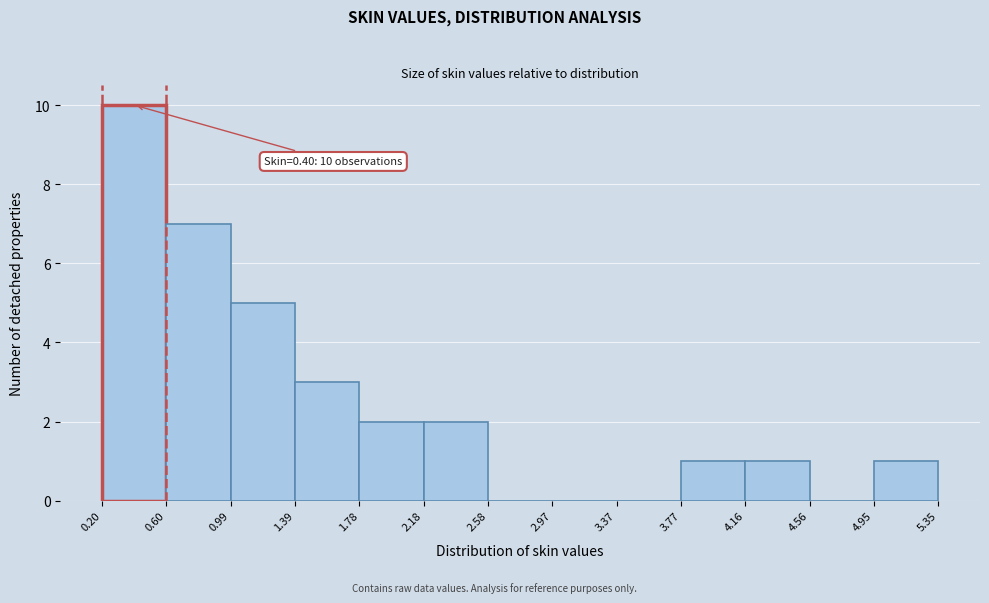

Over which range of the x-axis is the bar tallest?

0.20 to 0.60